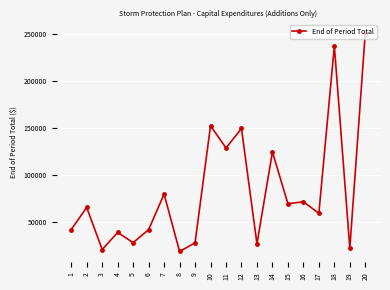

The chart shows a value of 41498.9 at 1. True or false?

True